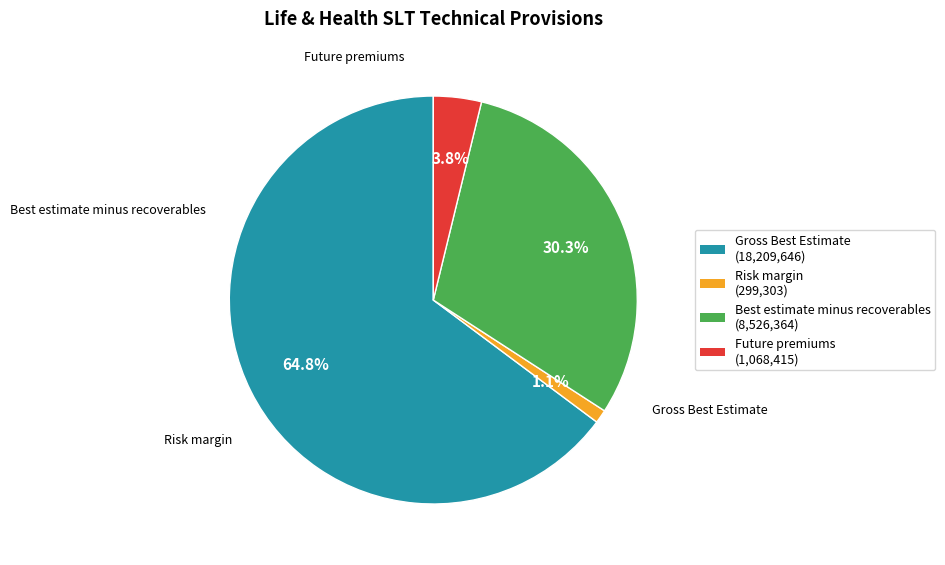

To the nearest percent, what portion does Future premiums represent?

4%